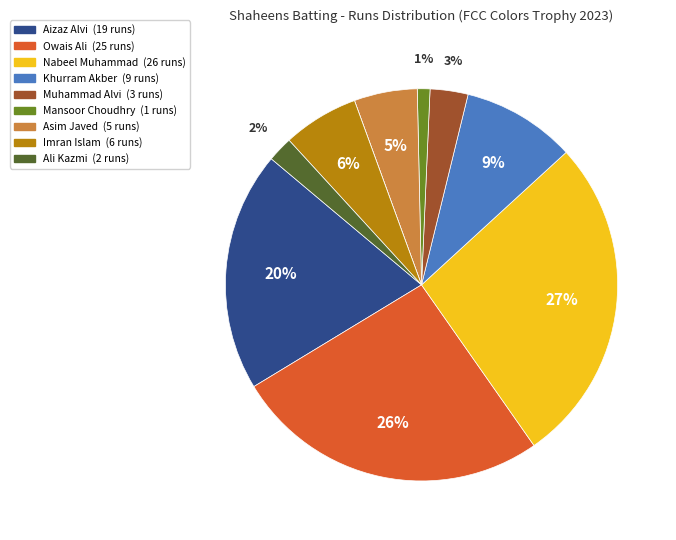

Does any single category account for the majority?

No